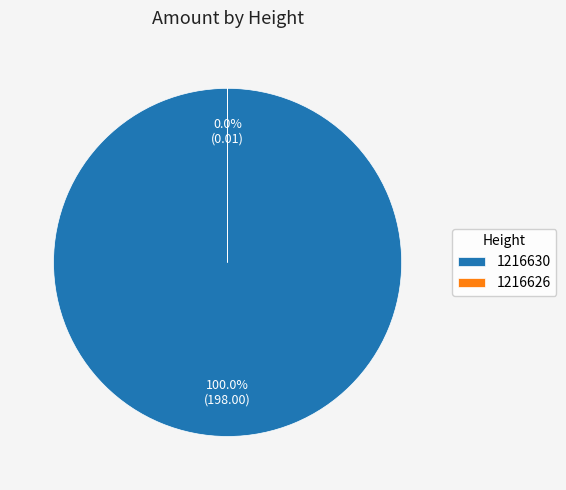

Does any single category account for the majority?

Yes